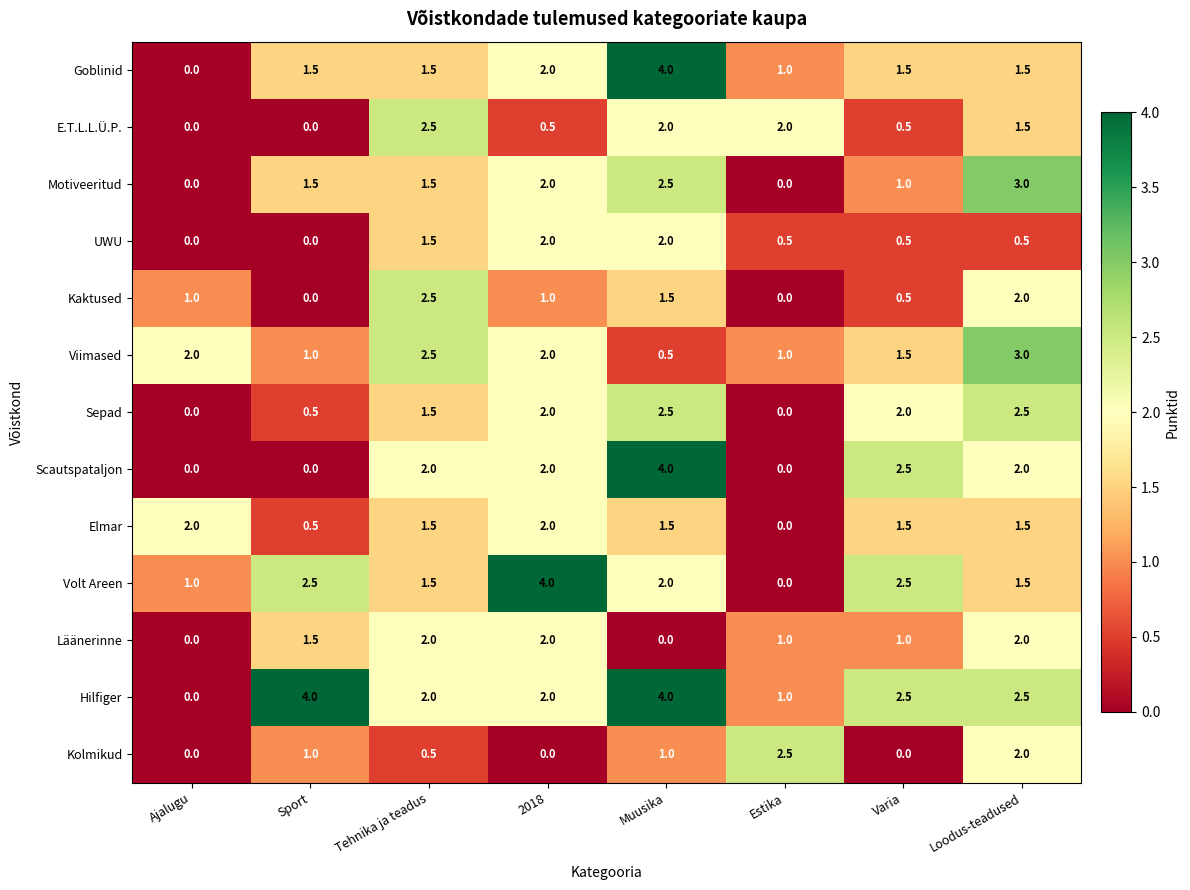

What is the approximate value of E.T.L.L.Ü.P. at Loodus-teadused?

1.5